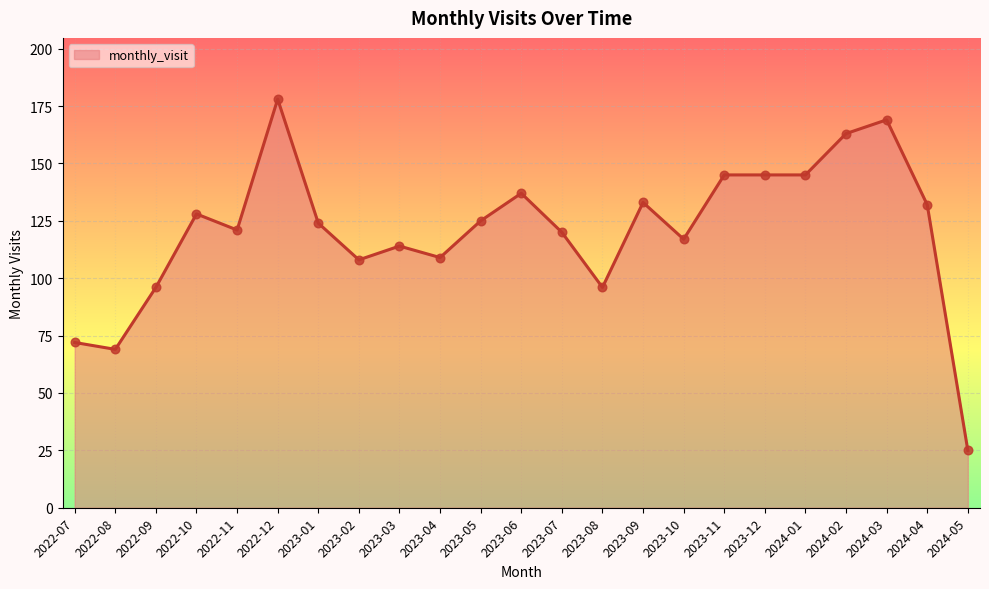

Approximately how many times larger is the value at 2024-01 compared to 2023-04?

1.3